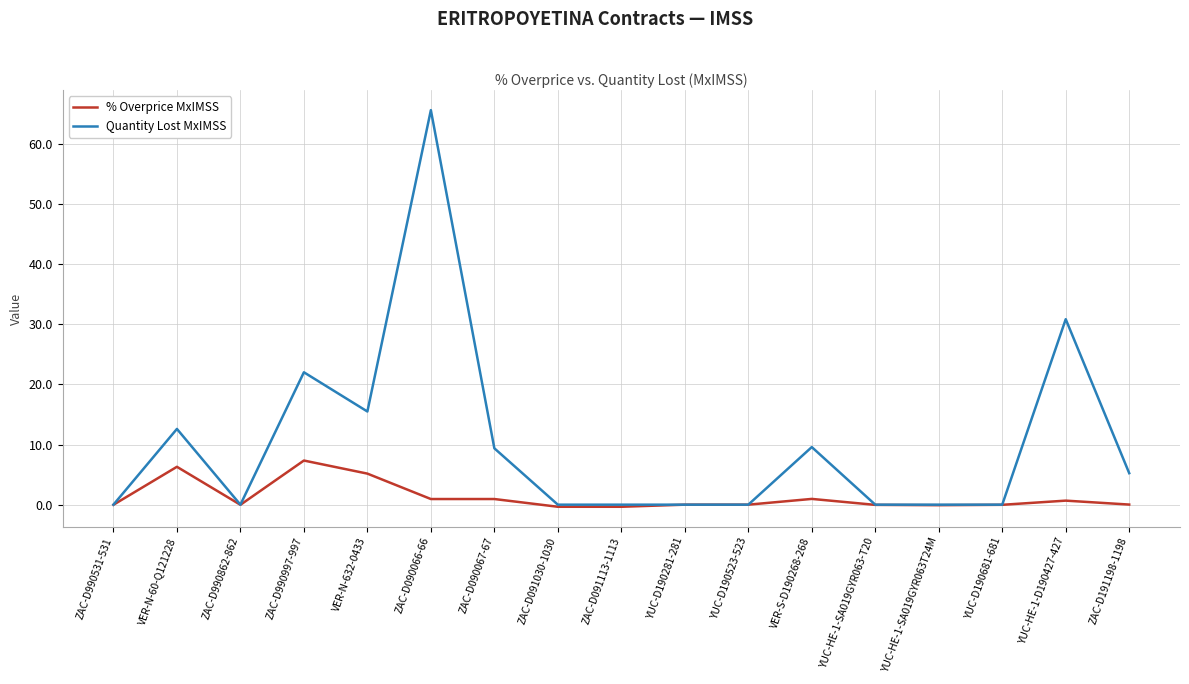

Count the number of categories in the chart.

17